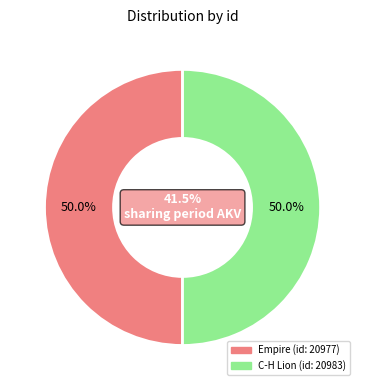

What is the ratio of the value at Empire to the value at C-H Lion?

1.0